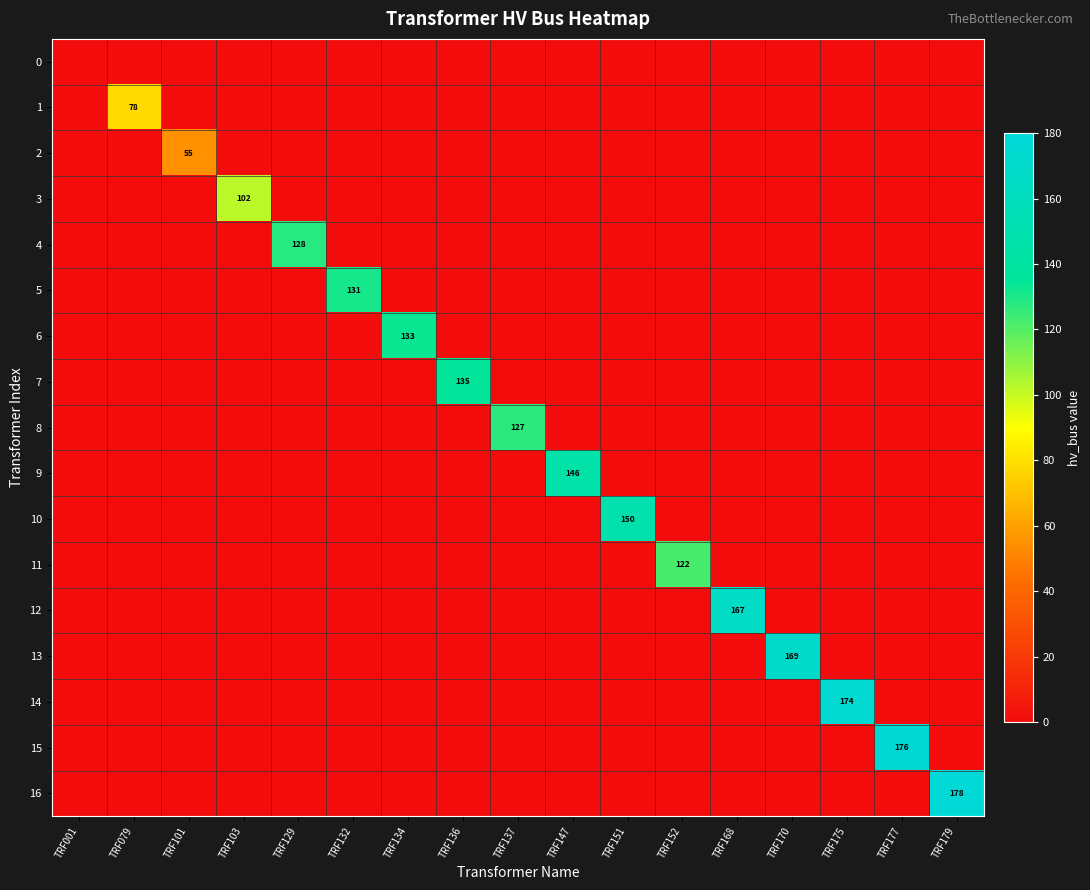

Which series has the largest range (max minus min)?

16